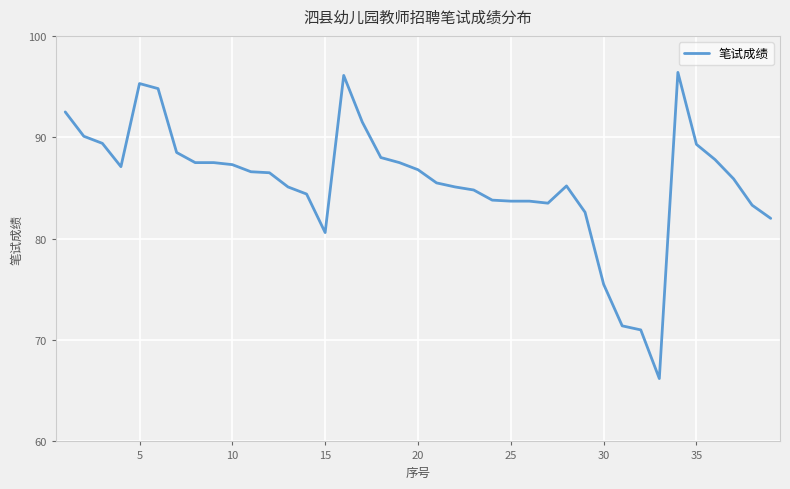

What is the maximum value shown in the chart?

96.4